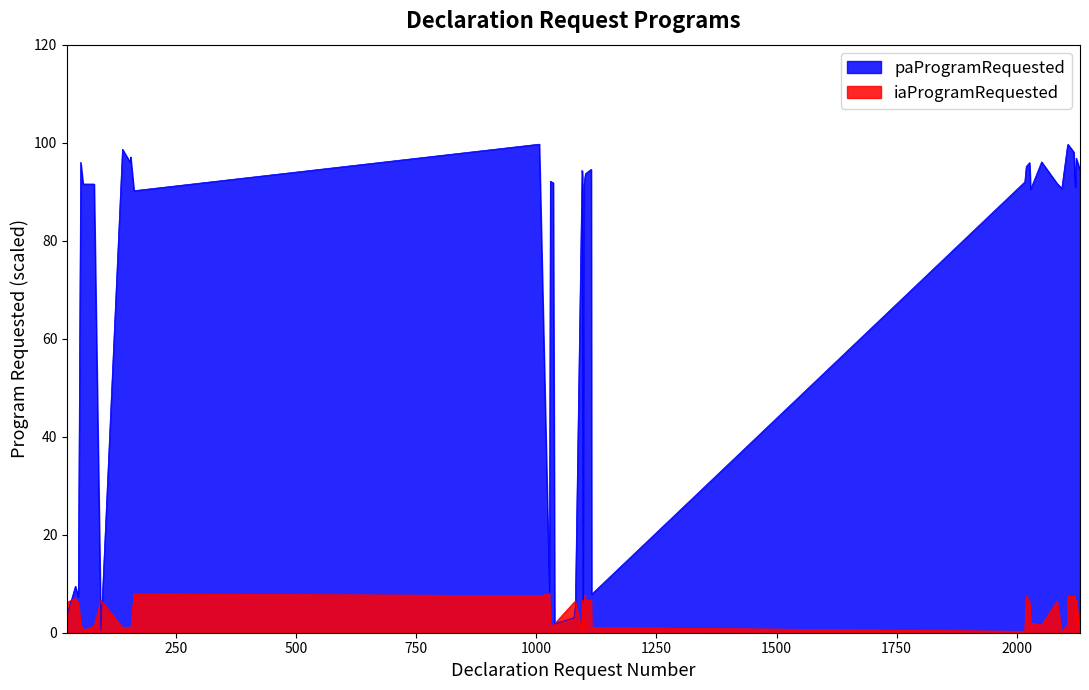

What is the sum of all values?

2882.5